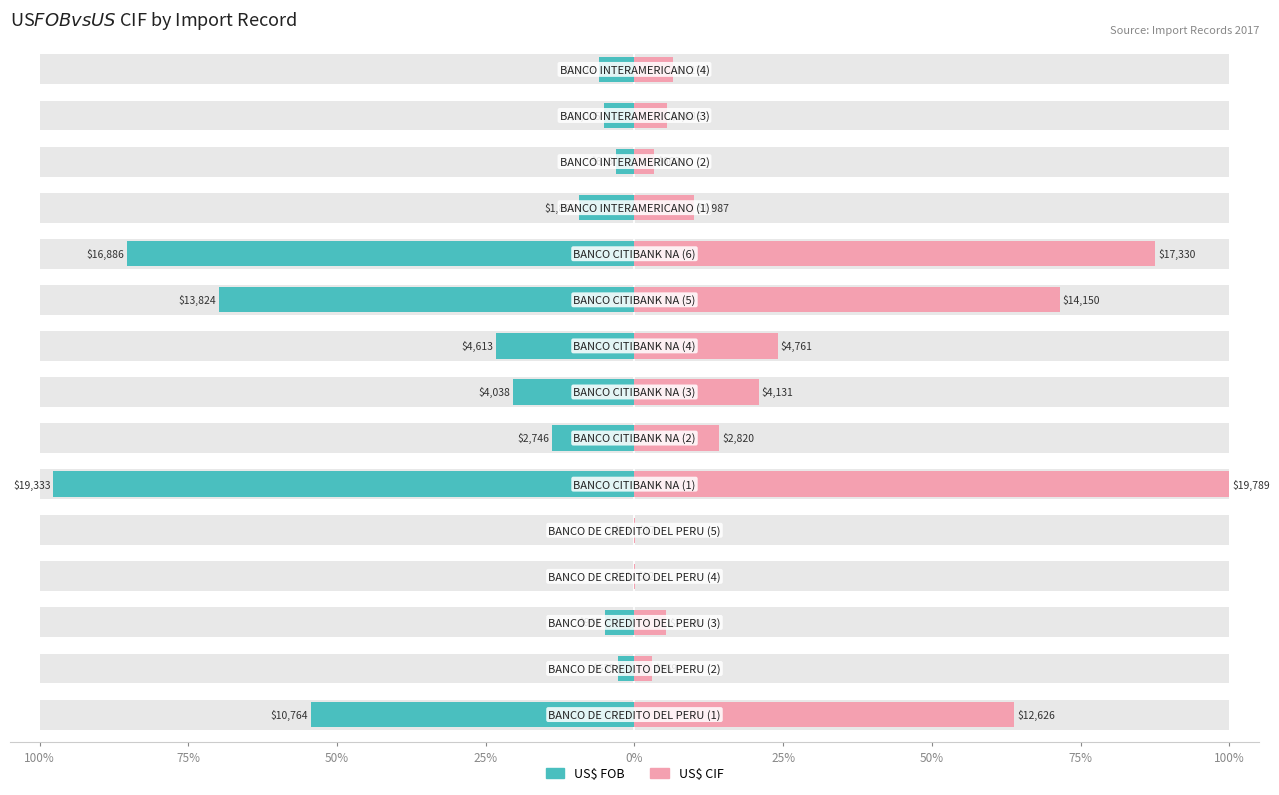

Is it true that US$ CIF equals 35.8 at 100%?

False